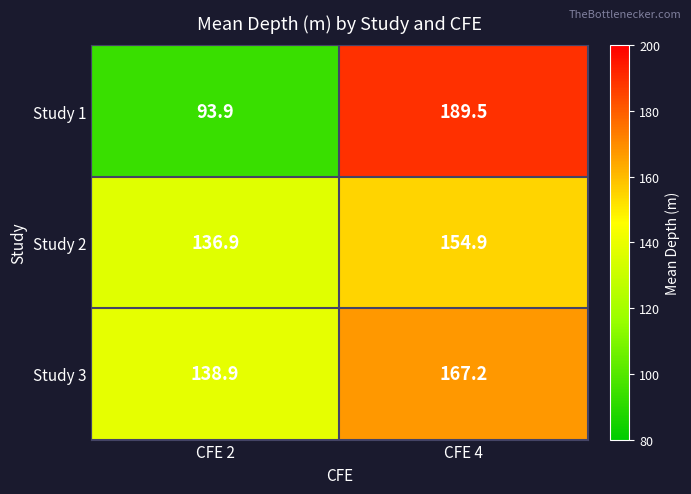

What is the average value of the Study 2 series?

145.9